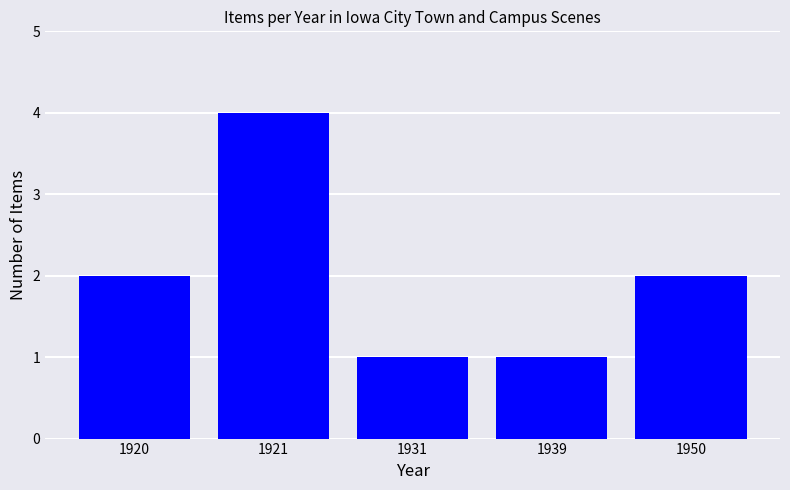

Reading left to right, transcribe all the data shown in this chart.

1920=2	1921=4	1931=1	1939=1	1950=2